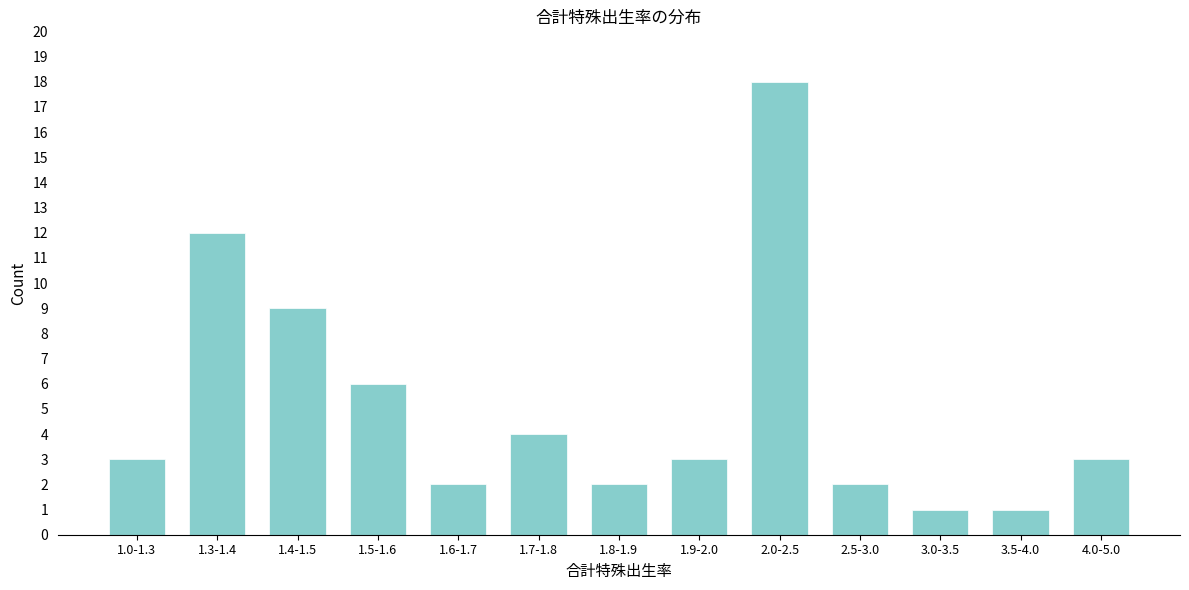

Reading left to right, transcribe all the data shown in this chart.

1.0-1.3=3	1.3-1.4=12	1.4-1.5=9	1.5-1.6=6	1.6-1.7=2	1.7-1.8=4	1.8-1.9=2	1.9-2.0=3	2.0-2.5=18	2.5-3.0=2	3.0-3.5=1	3.5-4.0=1	4.0-5.0=3